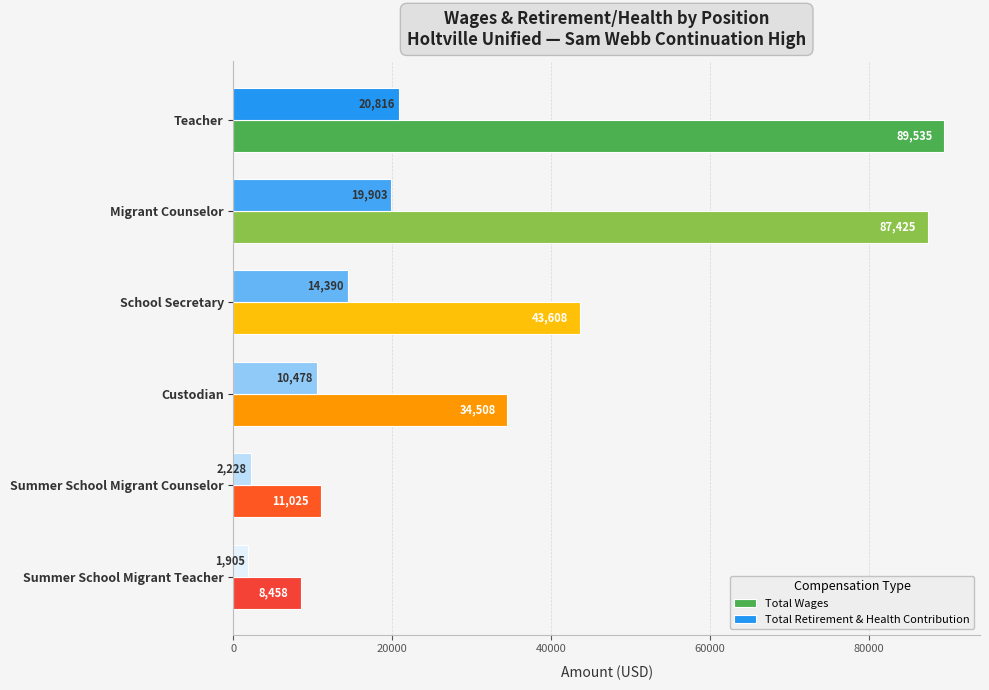

Between Custodian and Summer School Migrant Teacher, which series saw the biggest shift?

Total Wages